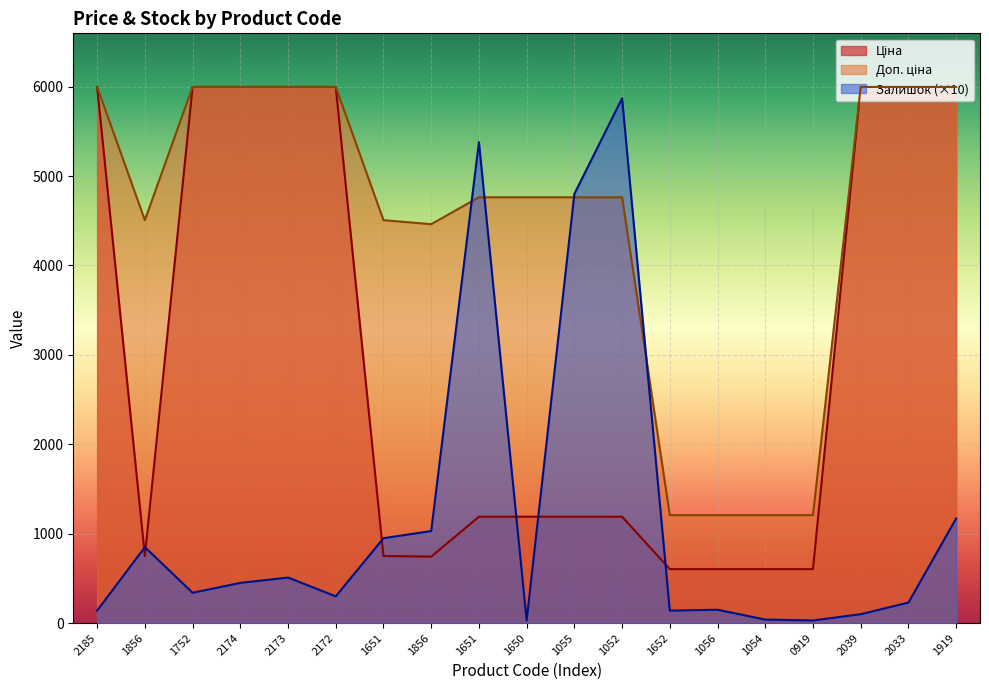

Which has a higher value, 1856 or 0919?

1856